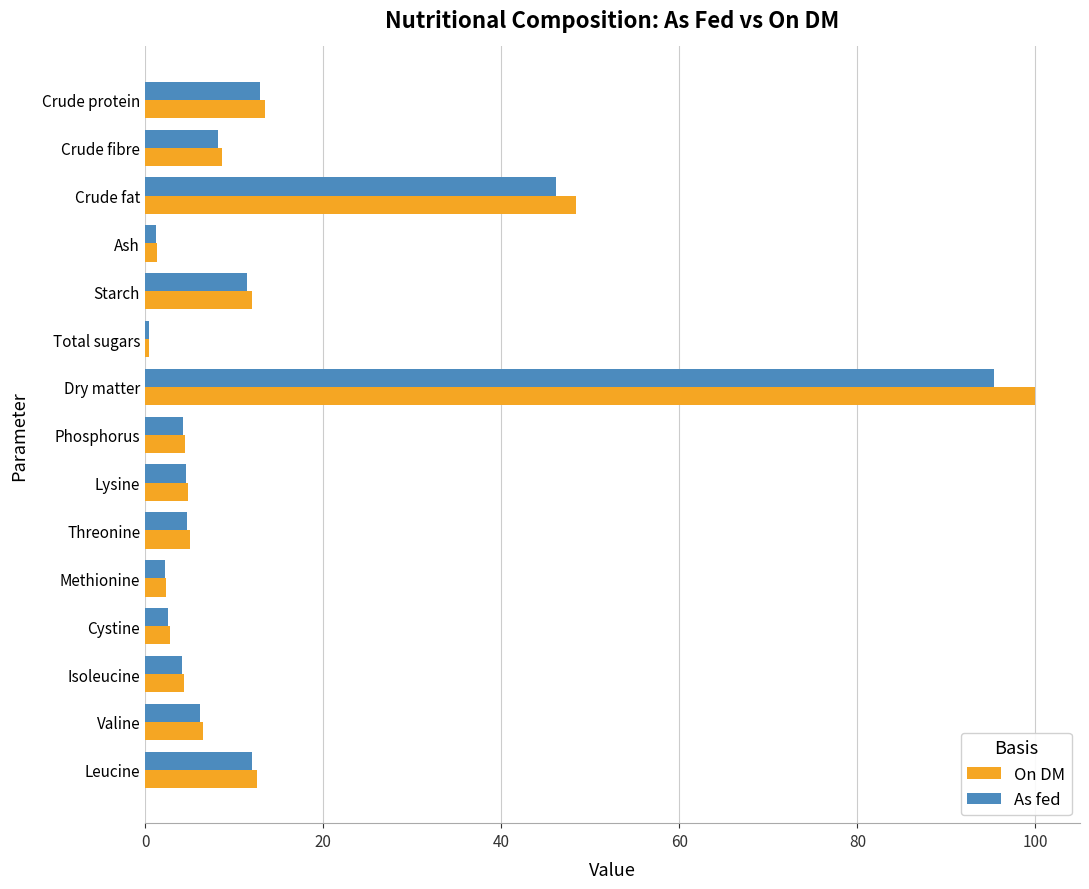

What is the difference between the maximum and minimum values in the As fed series?

94.9